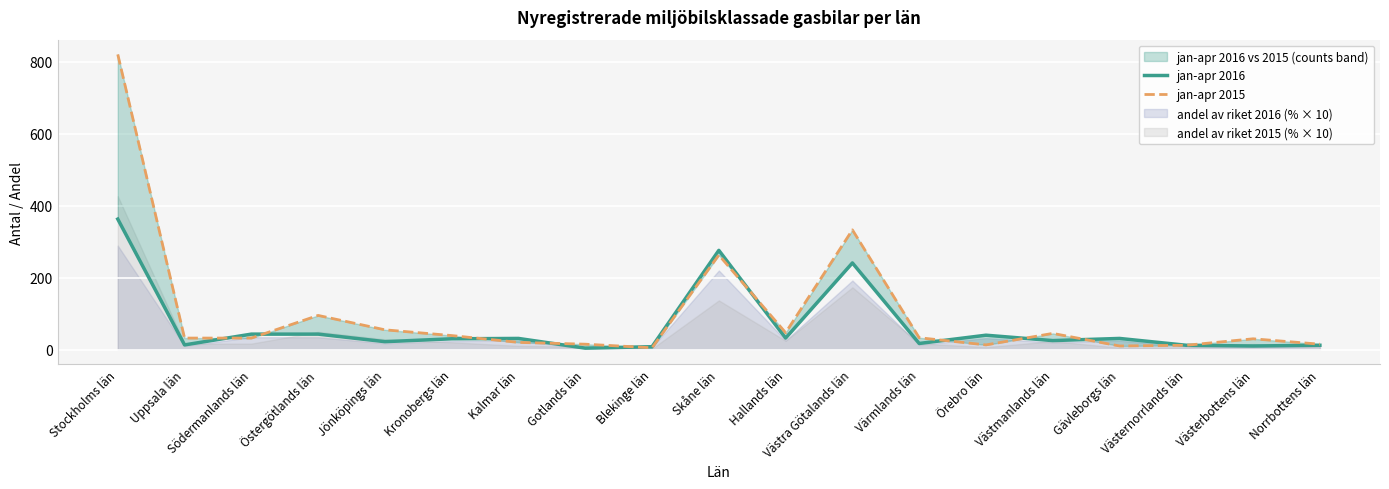

Where does the jan-apr 2015 series first go above 32?

Stockholms län